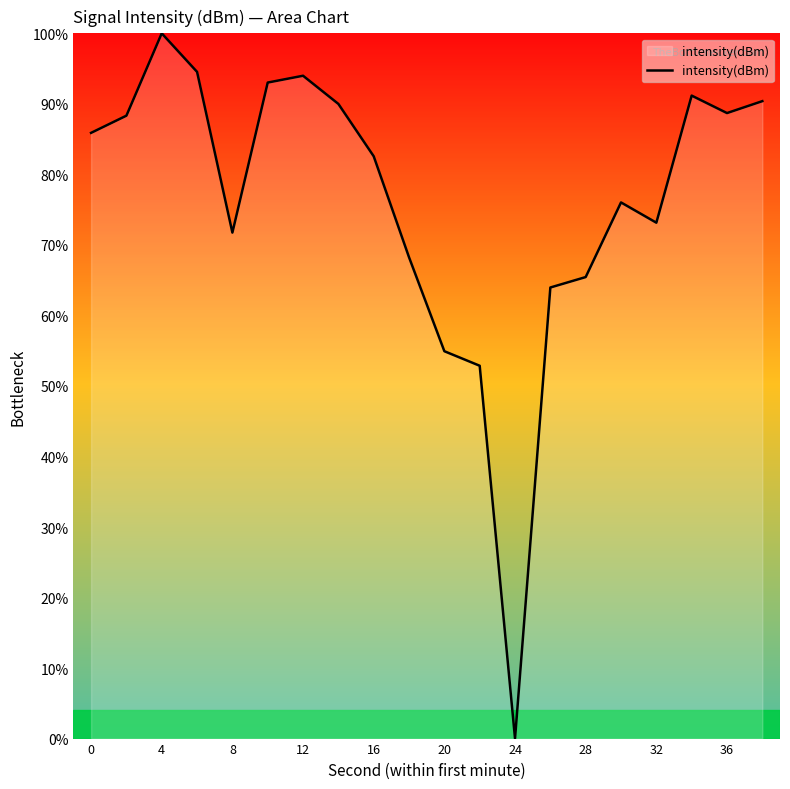

What is the difference between the maximum and minimum values?

100.0